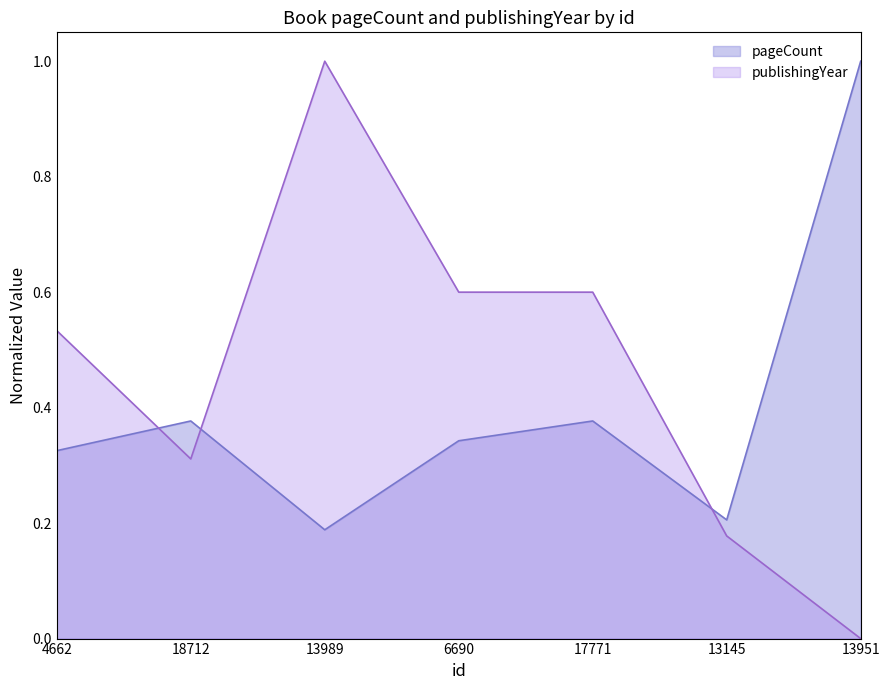

How many lines are shown in the chart?

2